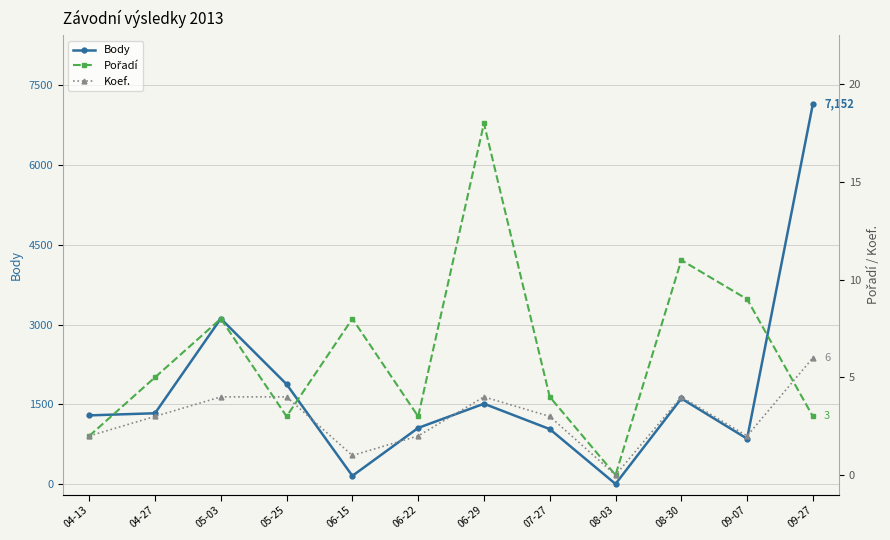

What is the difference between the highest and lowest values at 05-25?

1873